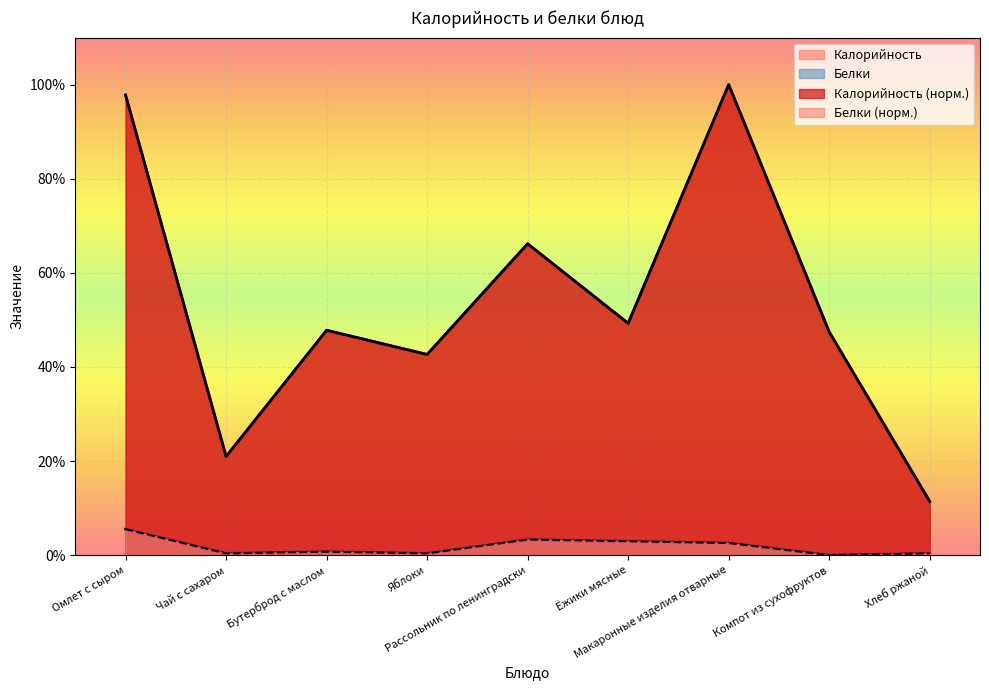

What is the label of the 2nd point from the right?

Компот из сухофруктов